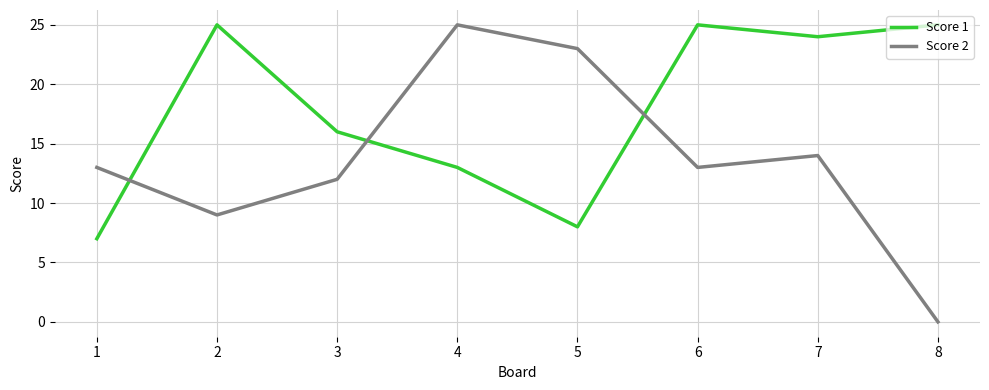

True or false: Score 1 and Score 2 cross at least once.

True